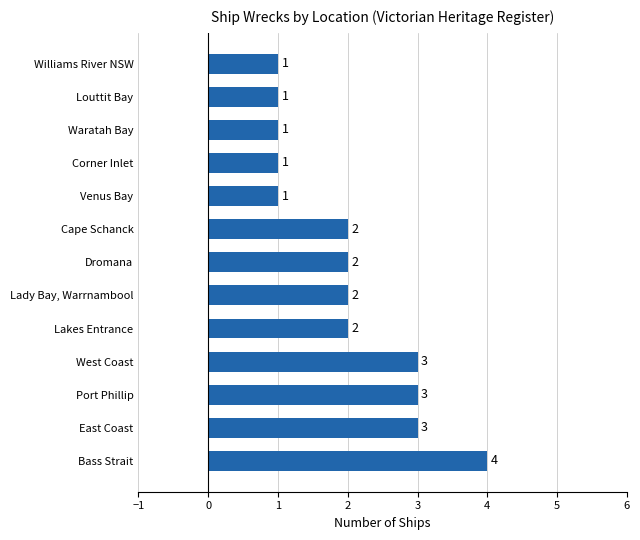

Reading bottom to top, list all the values displayed in this chart.

4	3	3	3	2	2	2	2	1	1	1	1	1